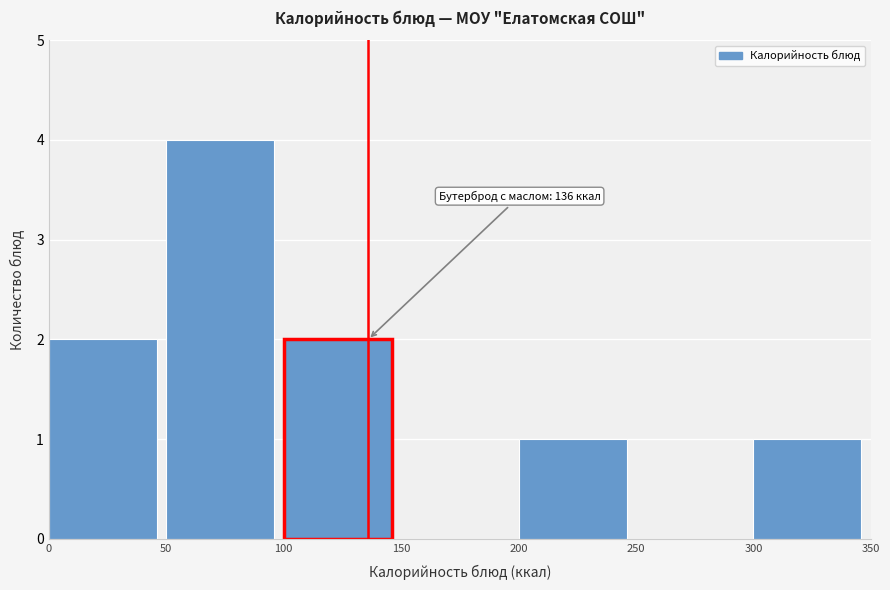

Over which range of the x-axis is the bar tallest?

50 to 100